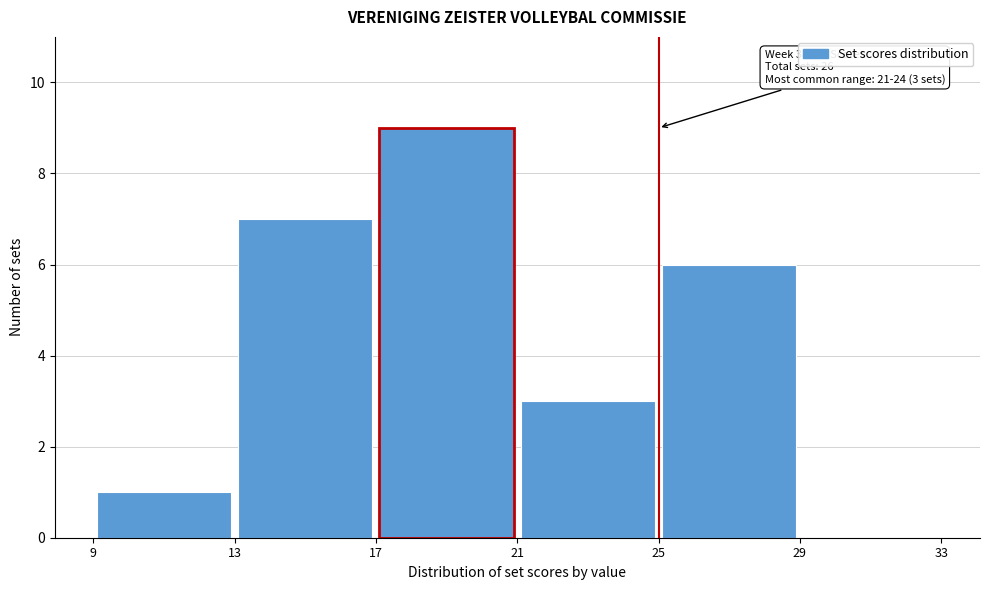

Over which range of the x-axis is the bar tallest?

17 to 21